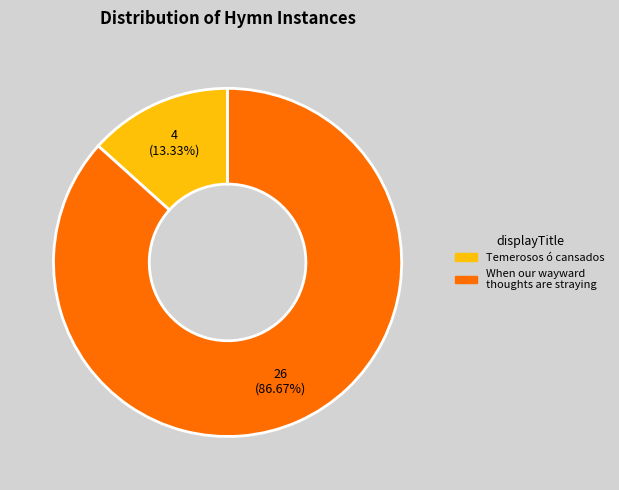

How many segments does this pie chart have?

2